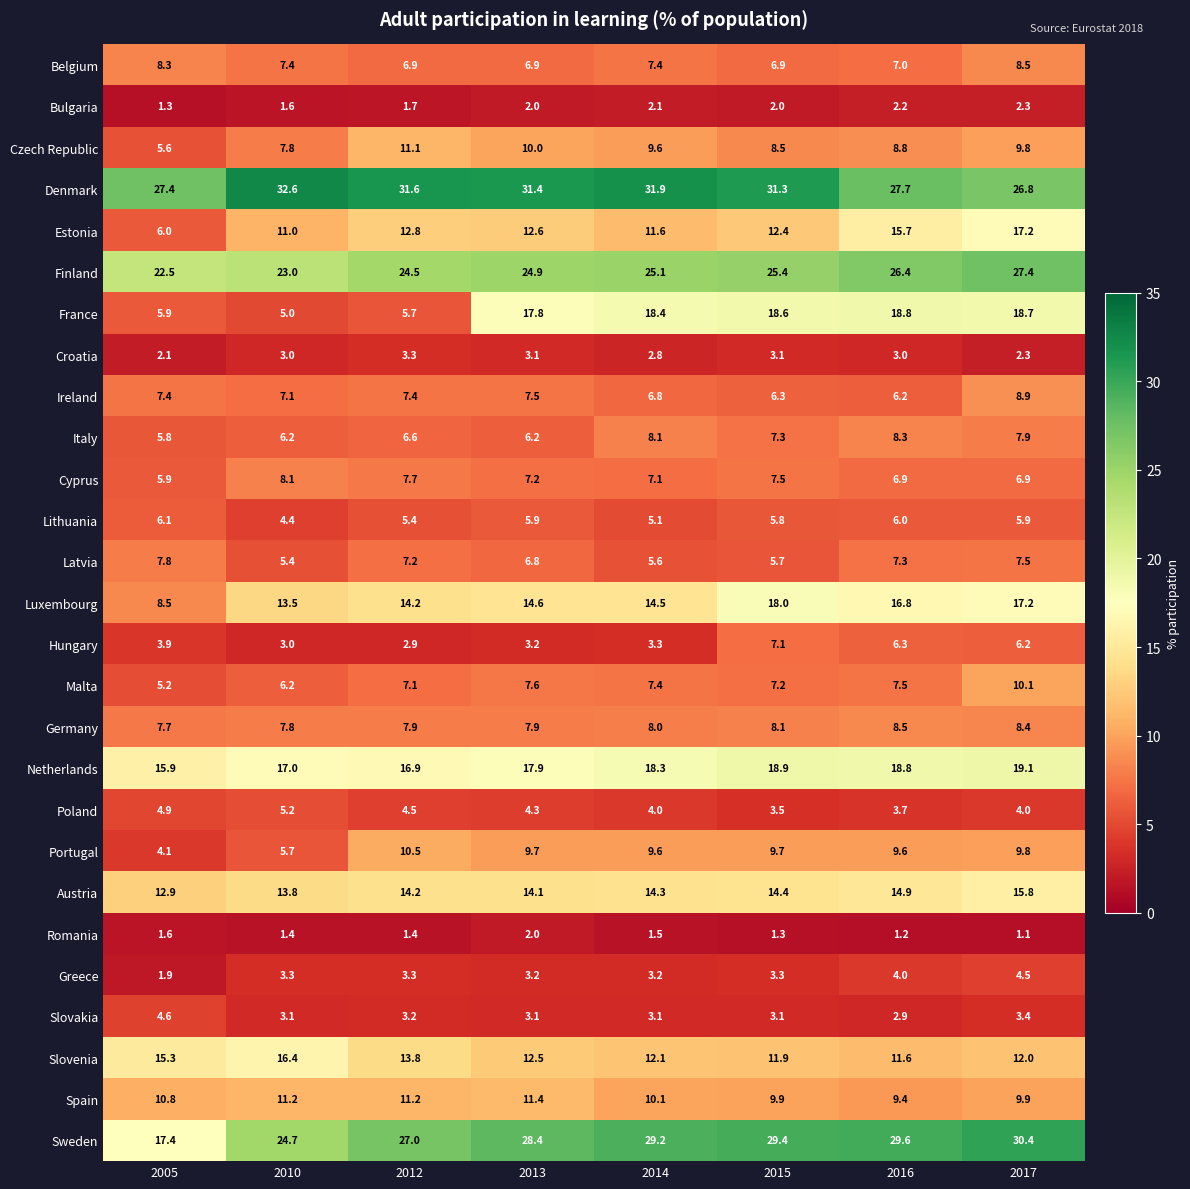

The value of Finland at 2015 is 25.4. True or false?

True